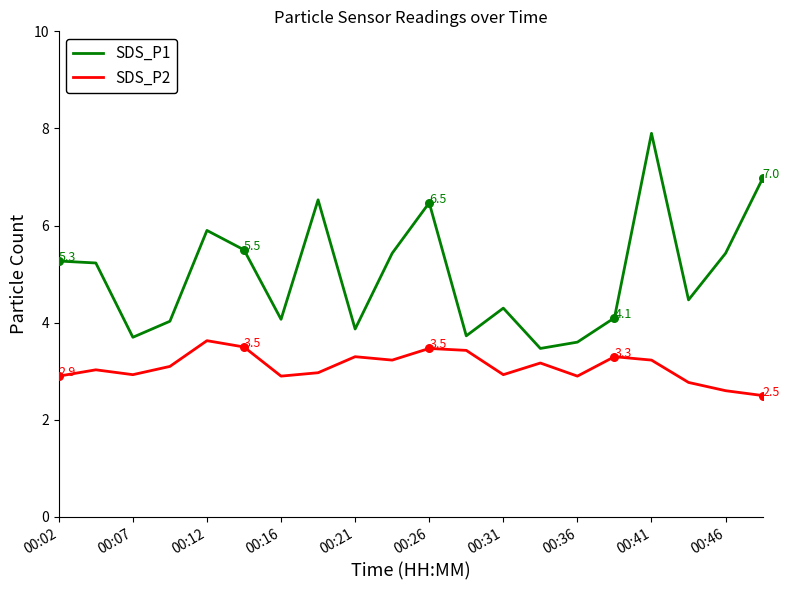

What are all the series names shown in the legend?

SDS_P1, SDS_P2